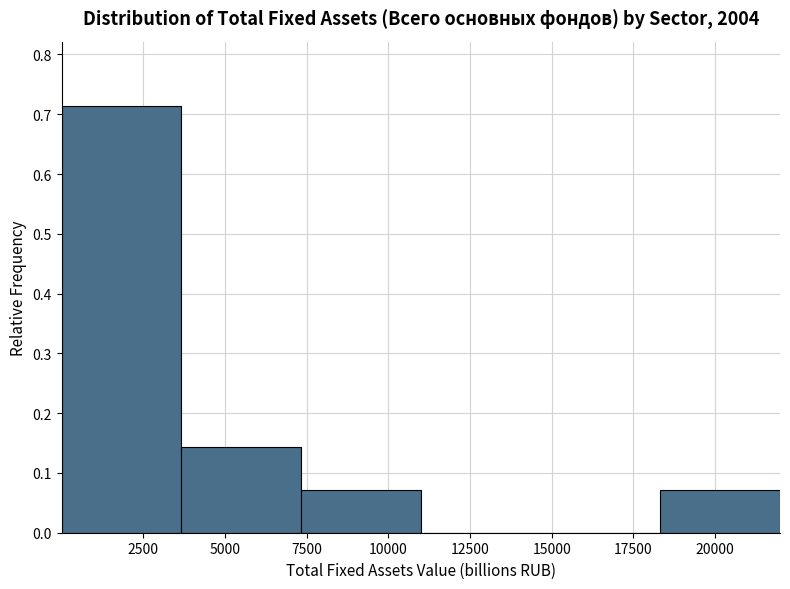

Reading left to right, list every bar in this chart as the range it spans on the x-axis followed by its height. Neither the bar edges nor the heights are printed on the chart, so give them approximately, as read against the axes.

0 to 3500: 0.71
3500 to 7500: 0.14
7500 to 11000: 0.07
11000 to 14500: 0
14500 to 18500: 0
18500 to 22000: 0.07